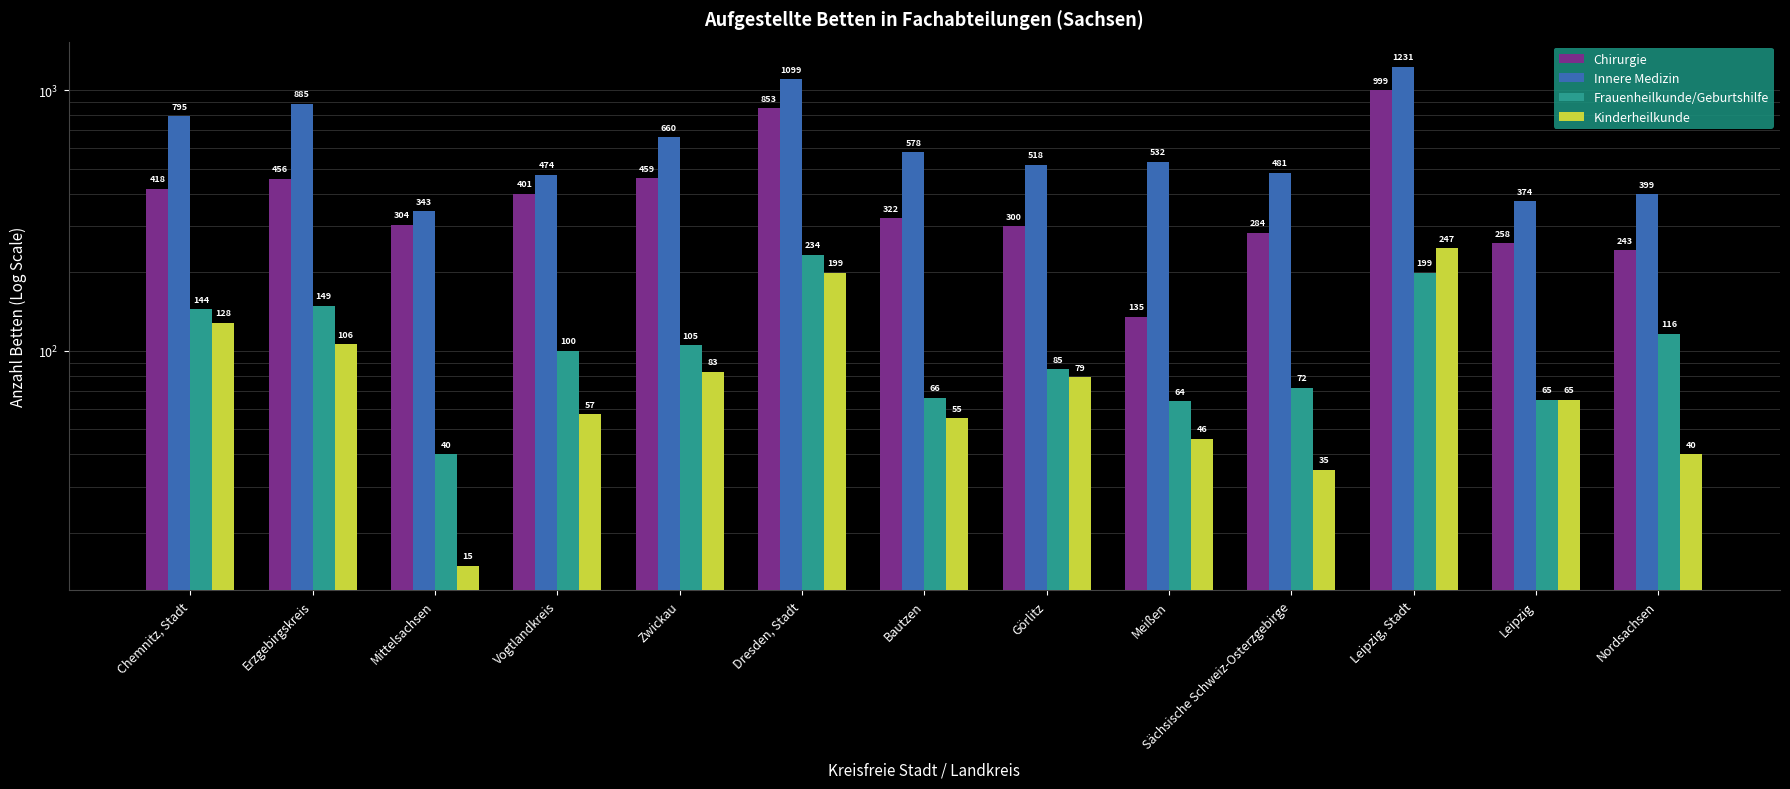

What is the sum of the Frauenheilkunde/Geburtshilfe values at Zwickau and Leipzig, Stadt?

304